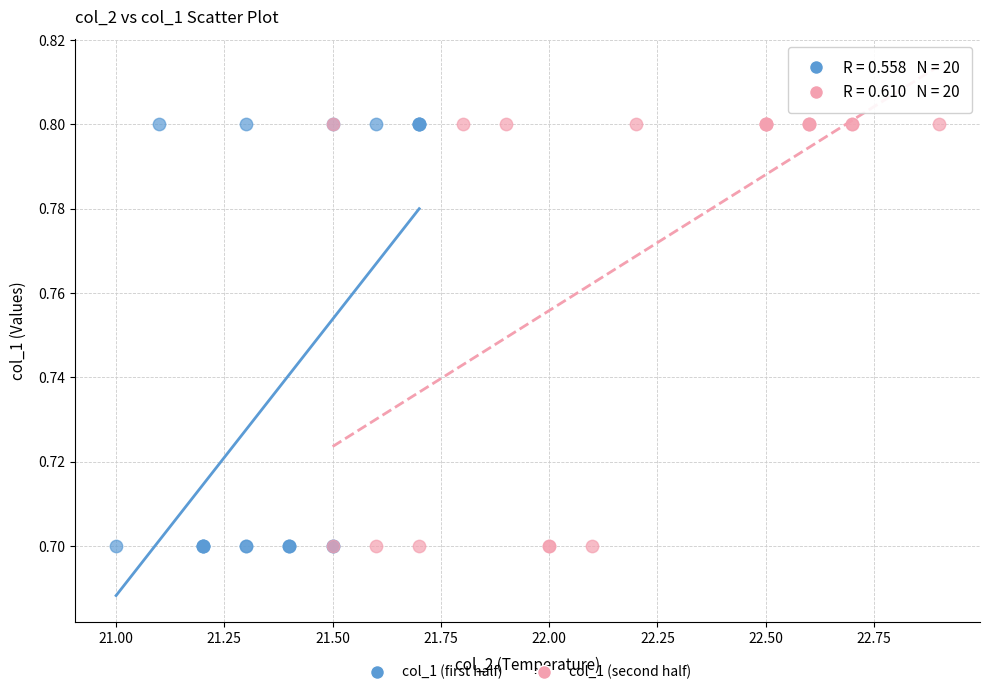

What are all the series names shown in the legend?

col_1 (first half), col_1 (second half)